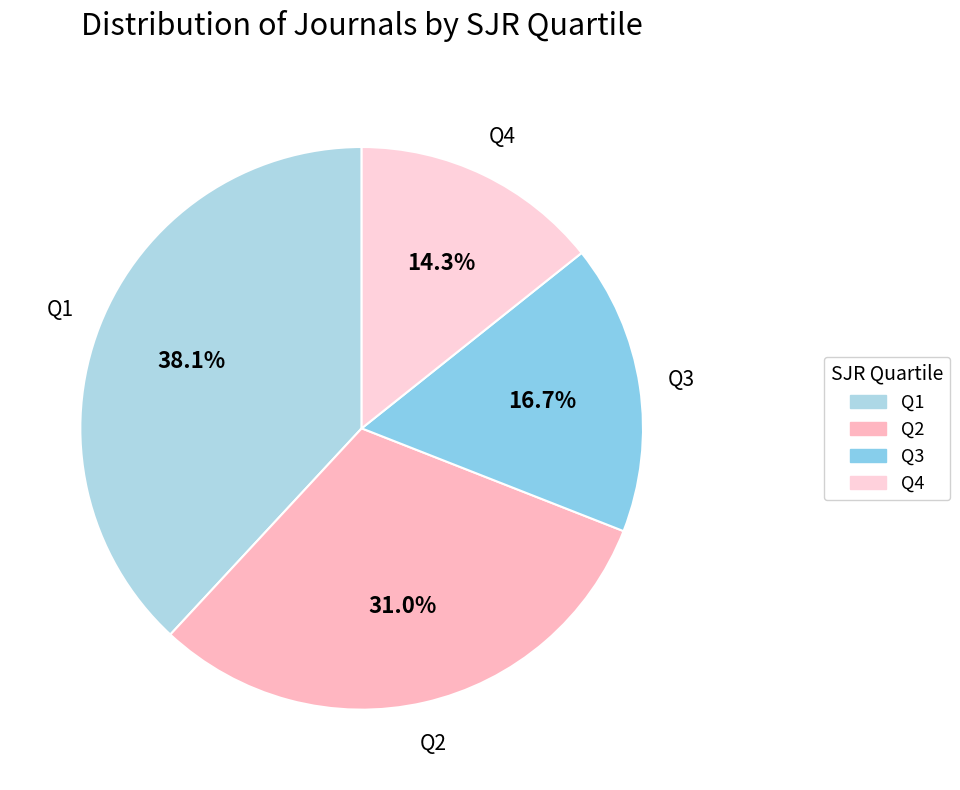

To the nearest percent, what is the difference between the largest and smallest slice percentages?

24%